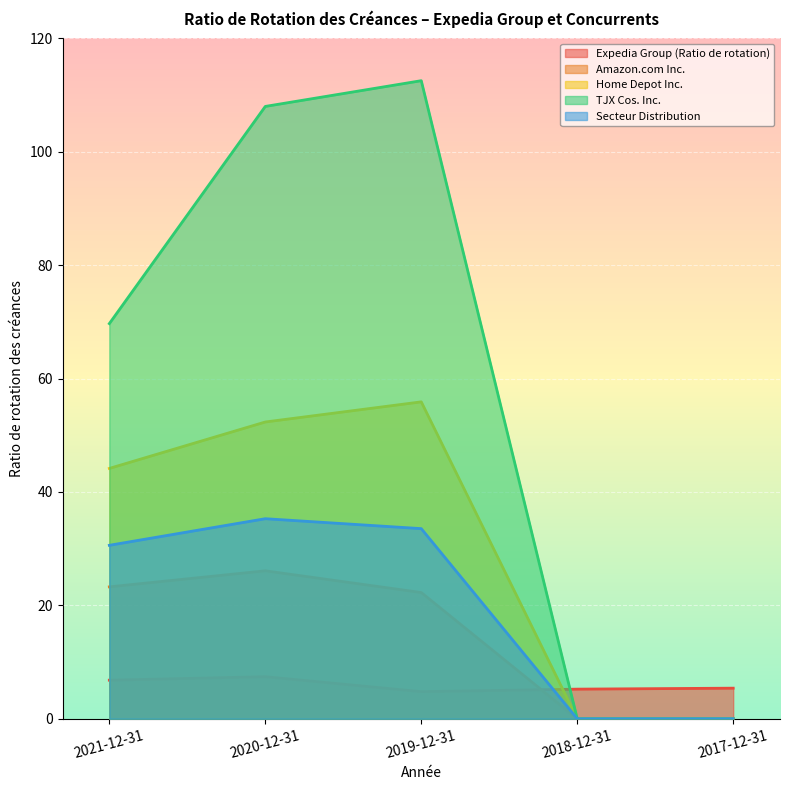

At which category does Expedia Group (Ratio de rotation) reach its first local valley?

2019-12-31